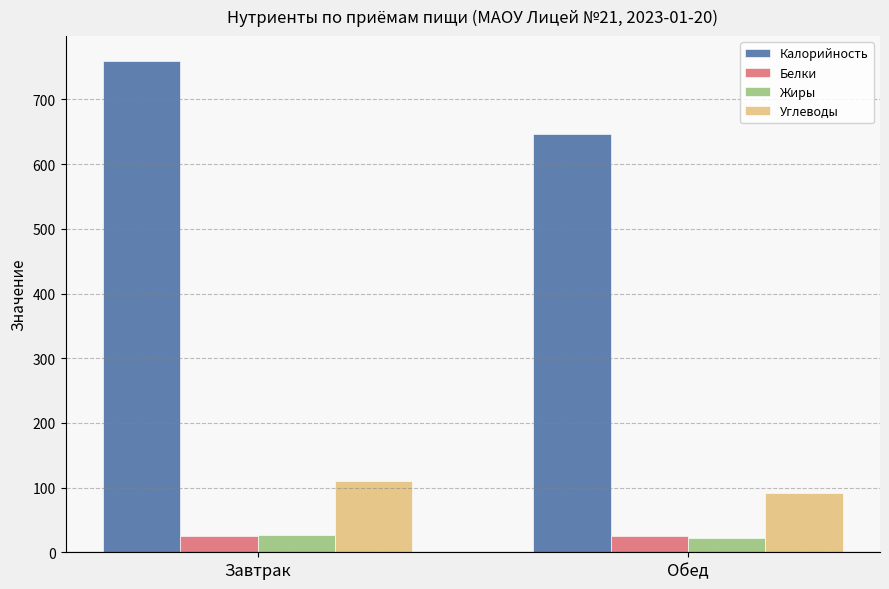

Which series has the widest spread of values?

Калорийность